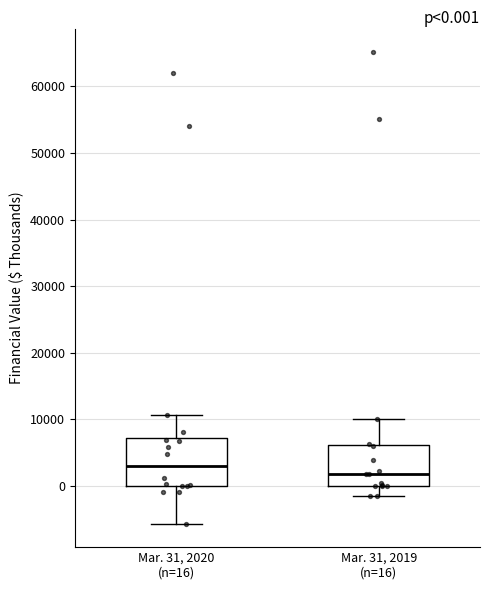

Which box has the lowest median line?

Mar. 31, 2019 (n=16)